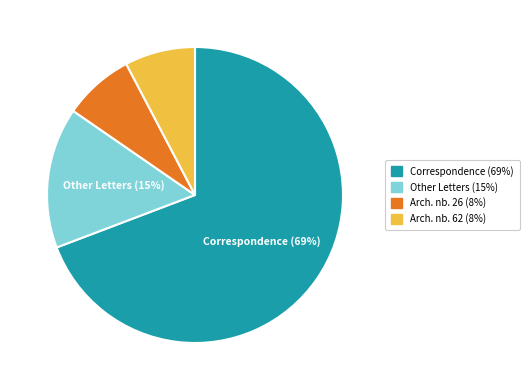

To the nearest percent, what is the difference between the Other Letters (15%) and Correspondence (69%) slice percentages?

54%